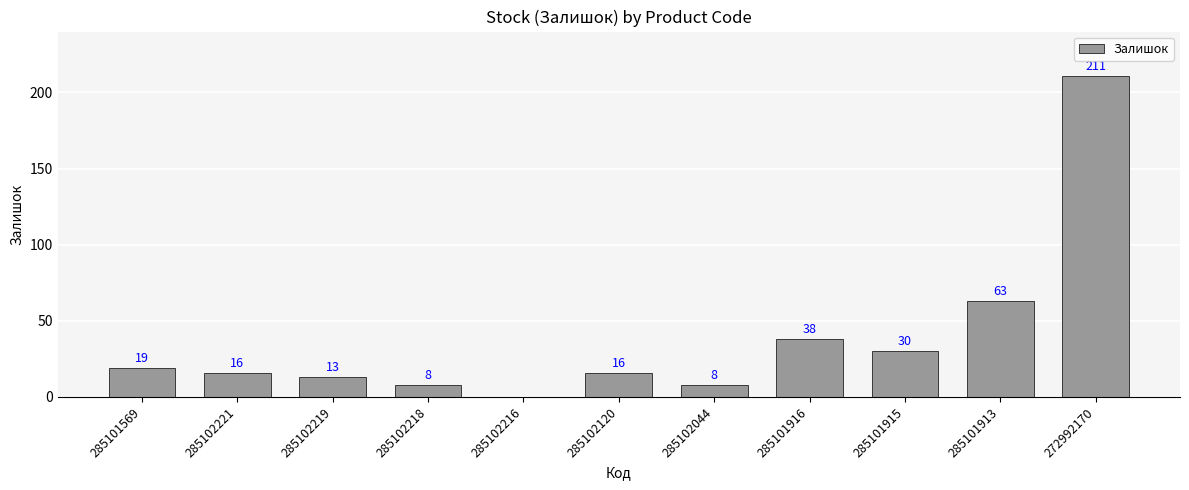

What is the change in value from 285101916 to 285101913?

+25